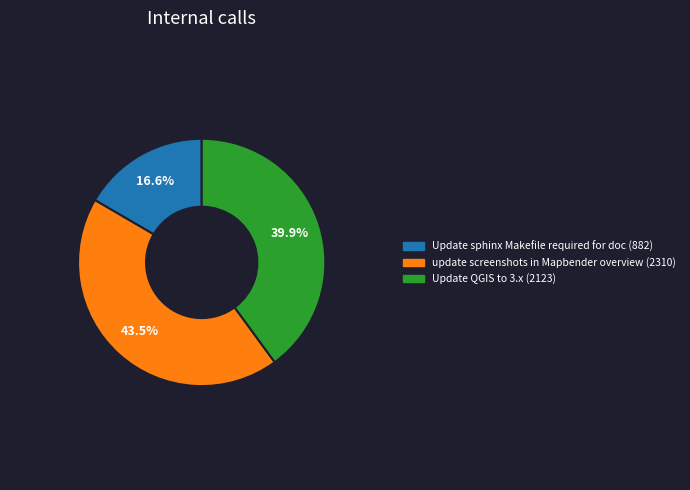

Is there any slice that represents more than half of the pie?

No